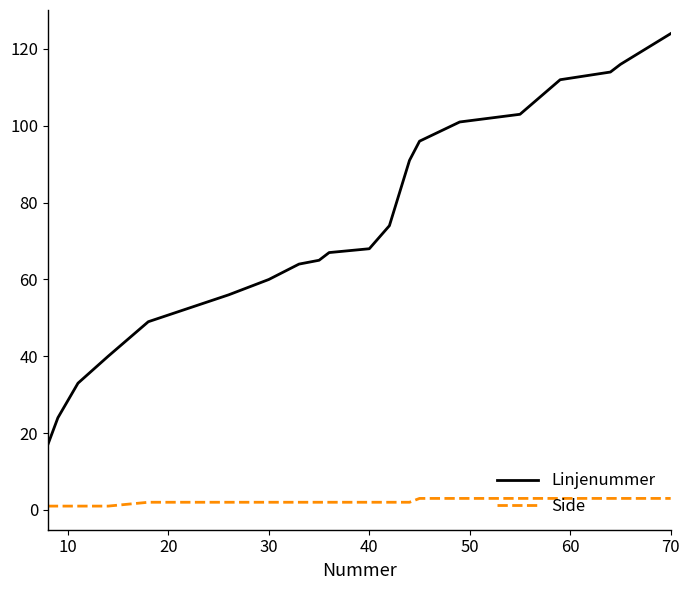

List the series in order of their overall mean, highest first.

Linjenummer, Side